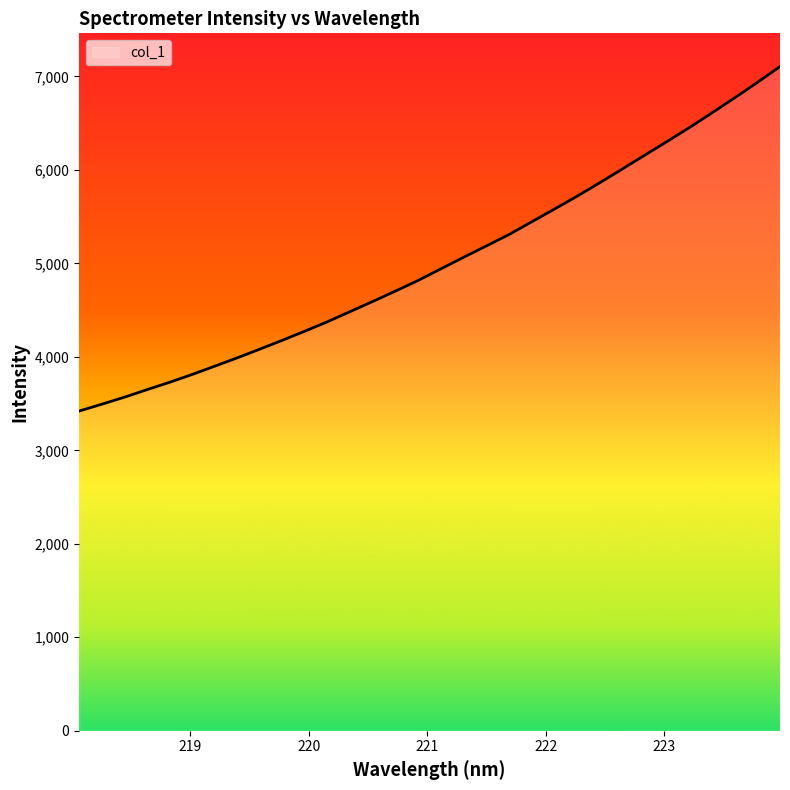

What is the difference between the maximum and minimum values?

3685.3